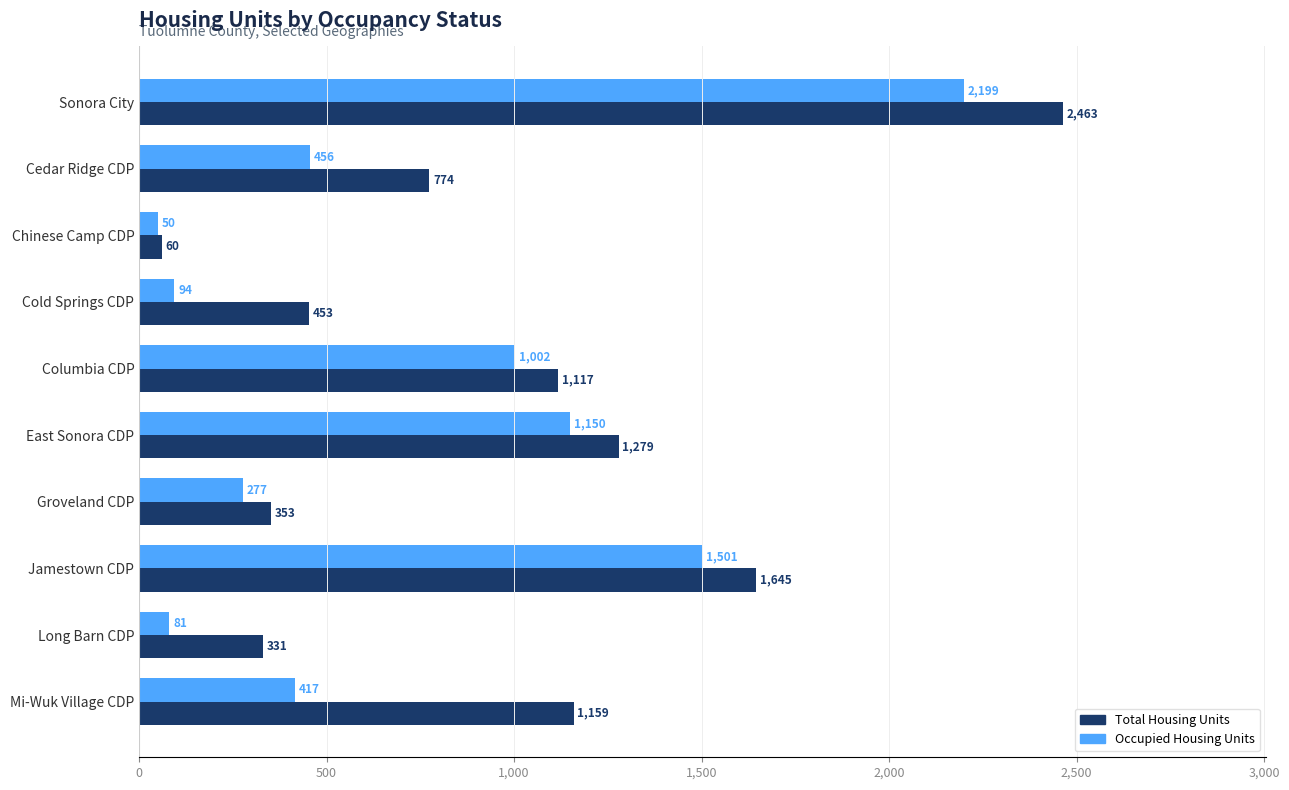

Rank the series by their average value, from lowest to highest.

Occupied Housing Units, Total Housing Units